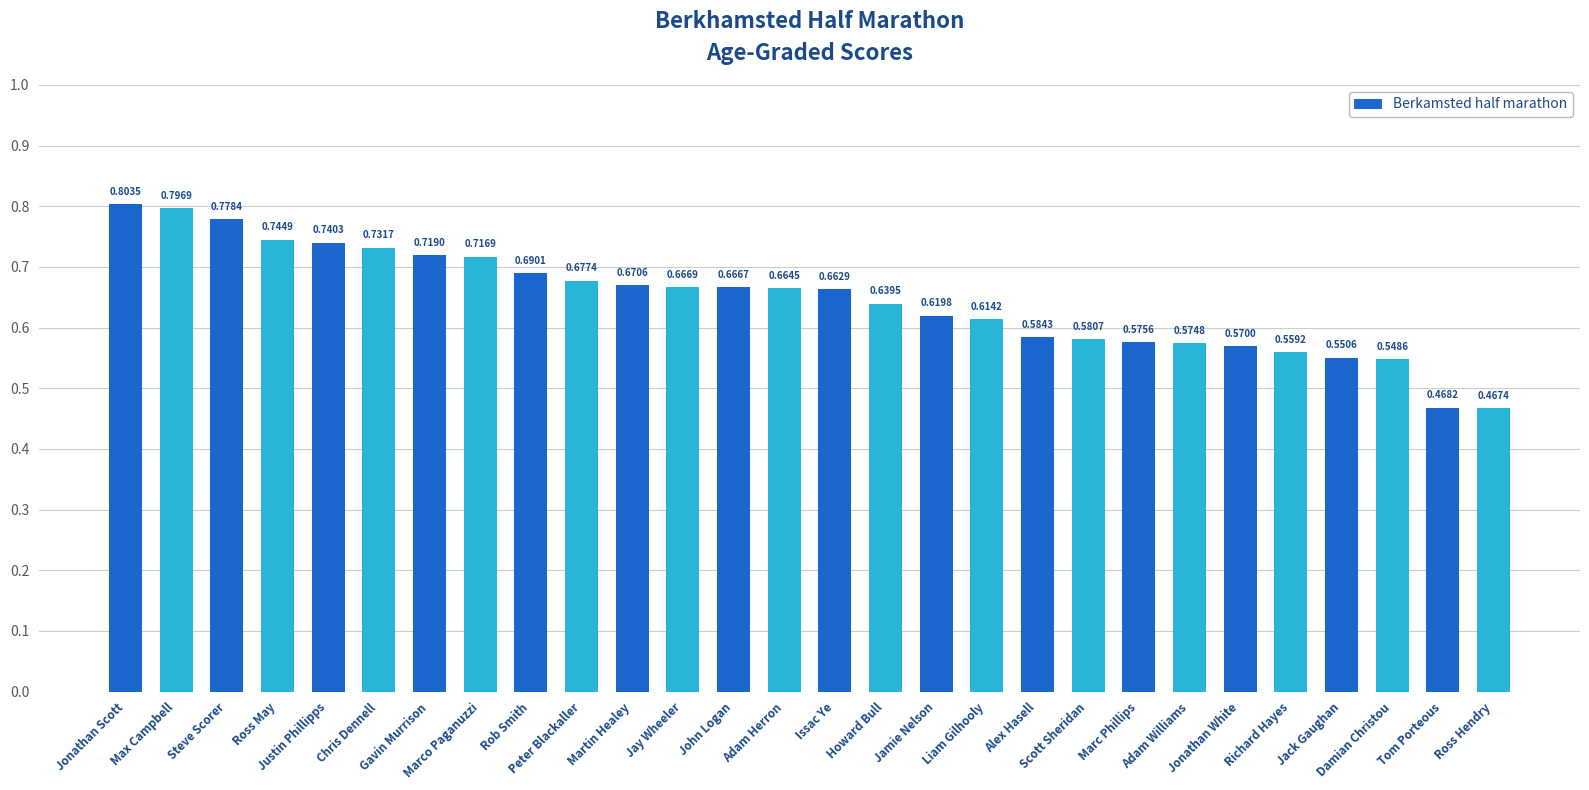

What position from the left is Jack Gaughan?

25